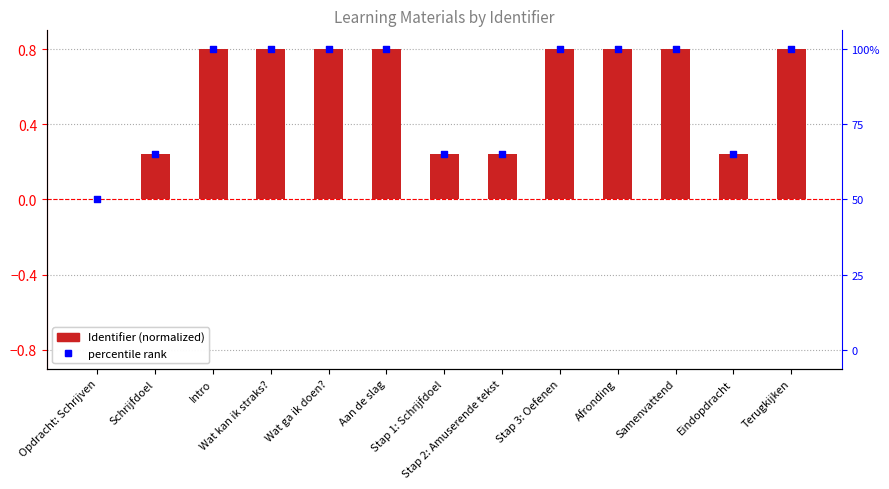

Which series has the widest spread of Y values?

Identifier